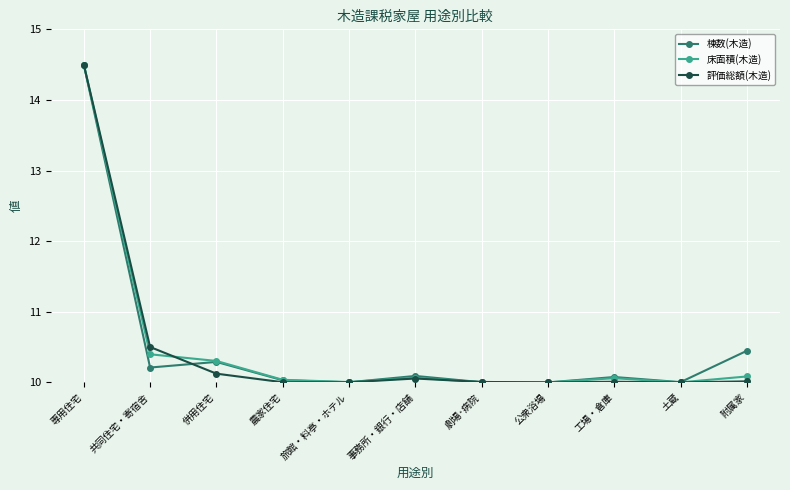

What is the total value across all series at 専用住宅?

43.5